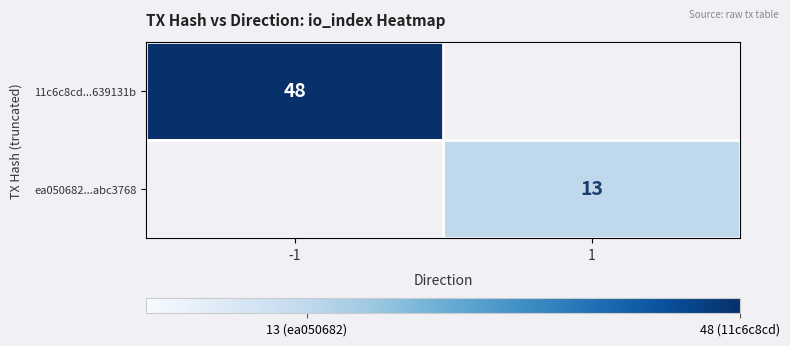

Is it true that ea050682...abc3768 equals 22 at 1?

False